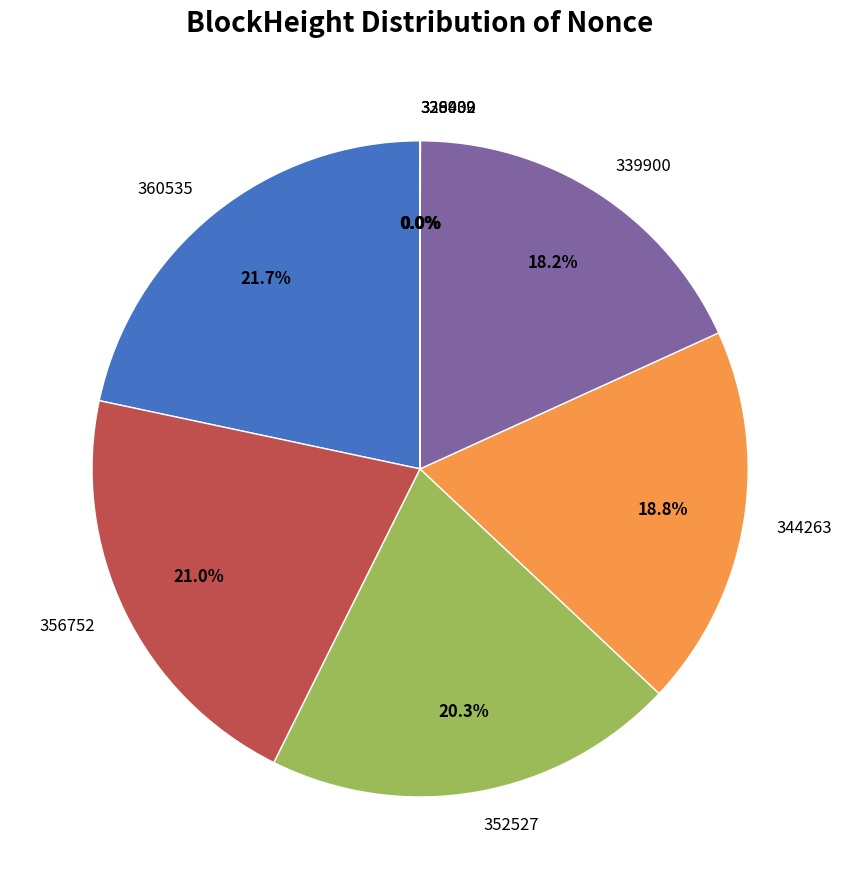

Does any single category account for the majority?

No